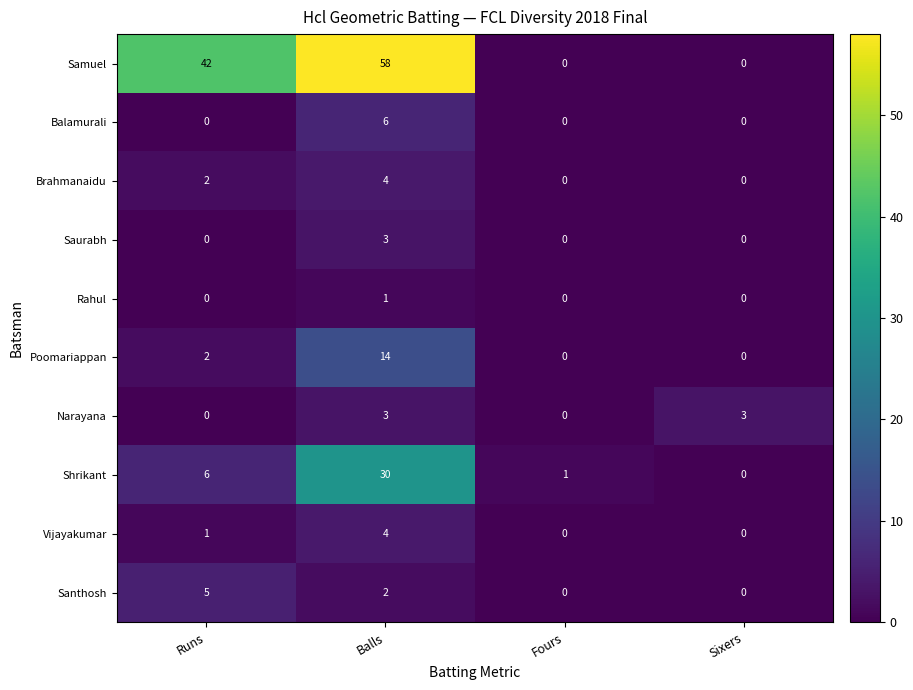

Between Fours and Sixers, which series saw the biggest shift?

Narayana